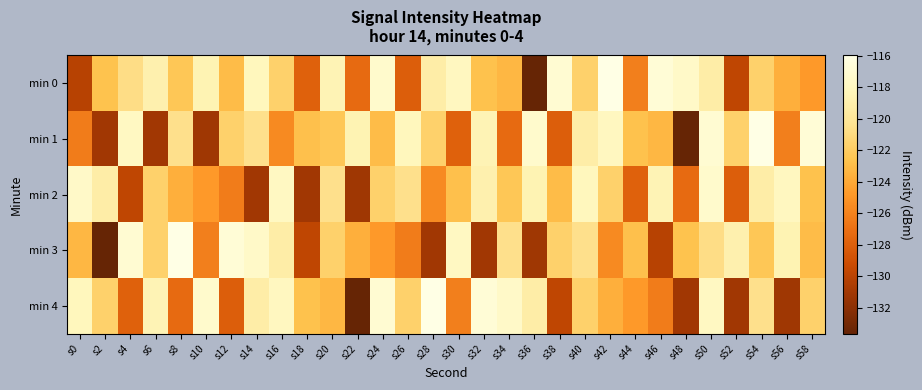

Which label corresponds to the smallest value in the chart?

s36